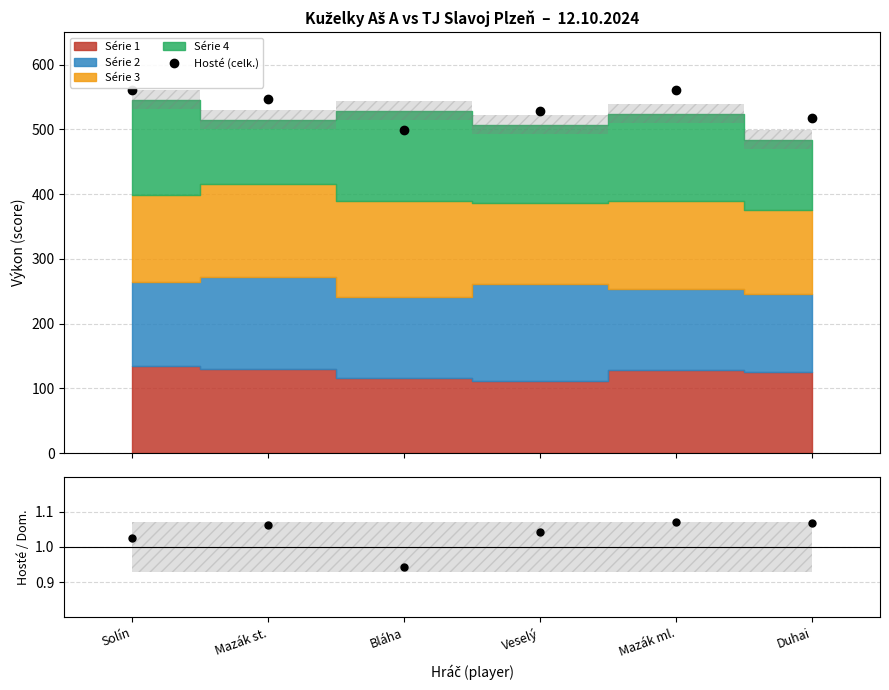

What position from the right is Mazák ml.?

2